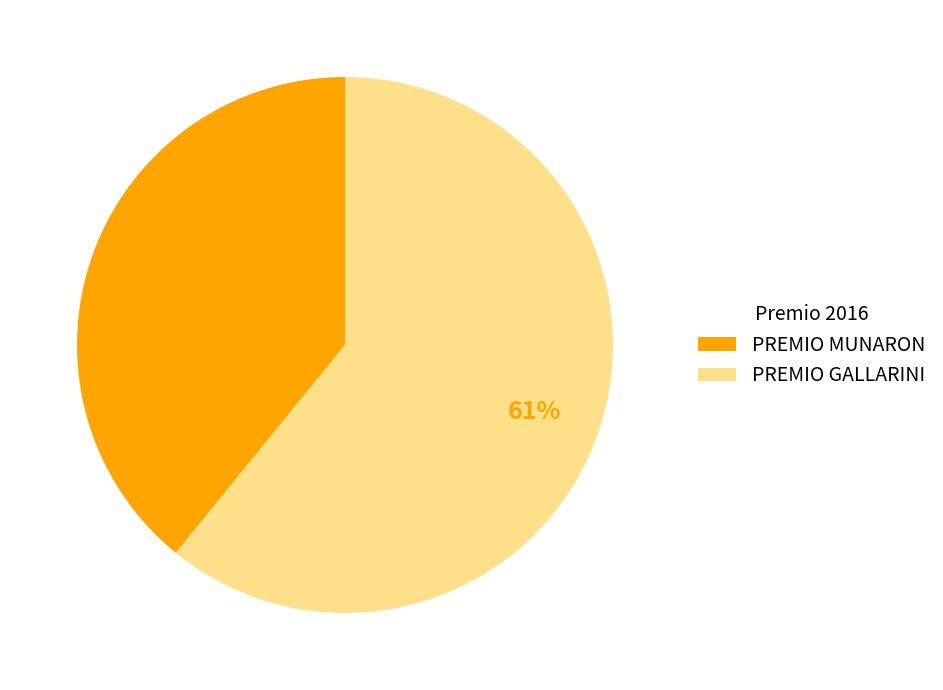

How many segments does this pie chart have?

2